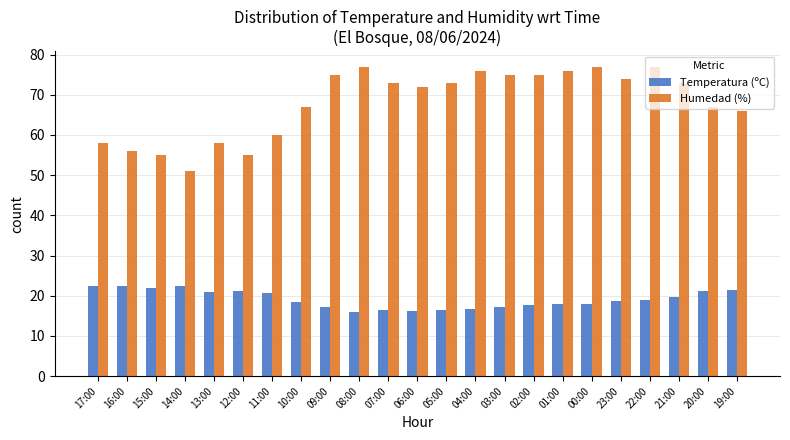

What value does the Humedad (%) series have at 00:00?

77.0